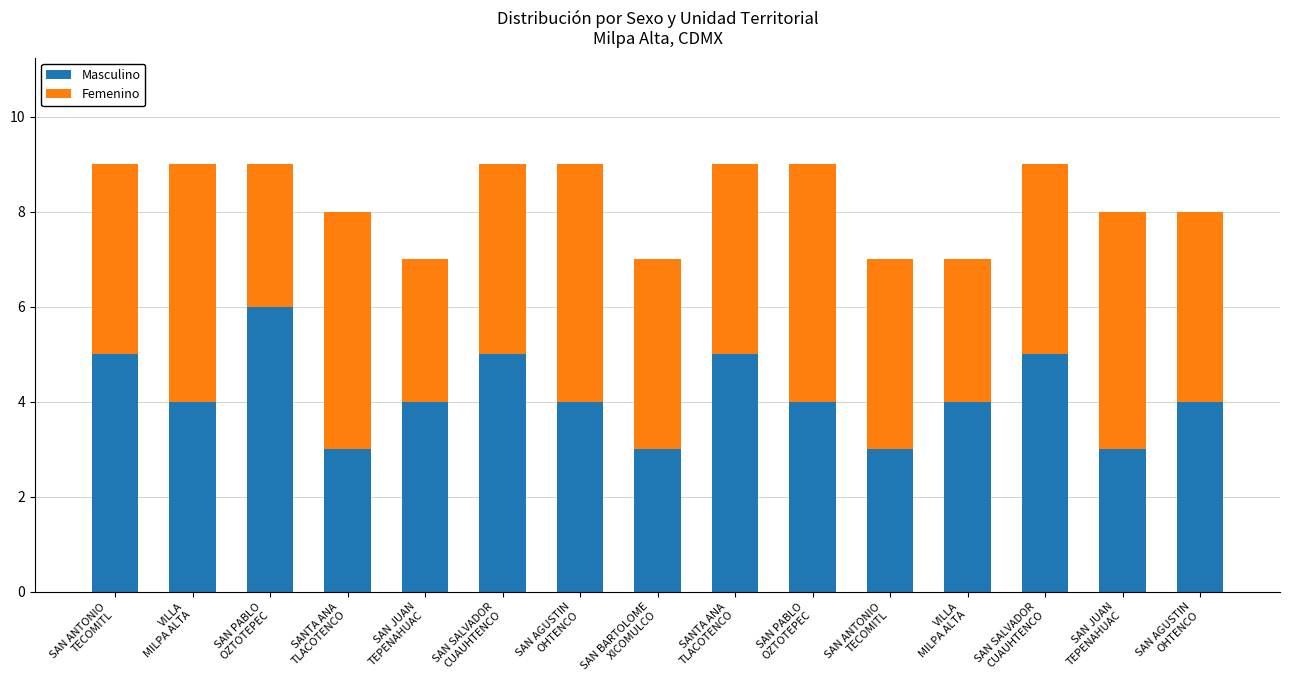

What is the difference between the Masculino values at SANTA ANA
TLACOTENCO and SAN PABLO
OZTOTEPEC?

3